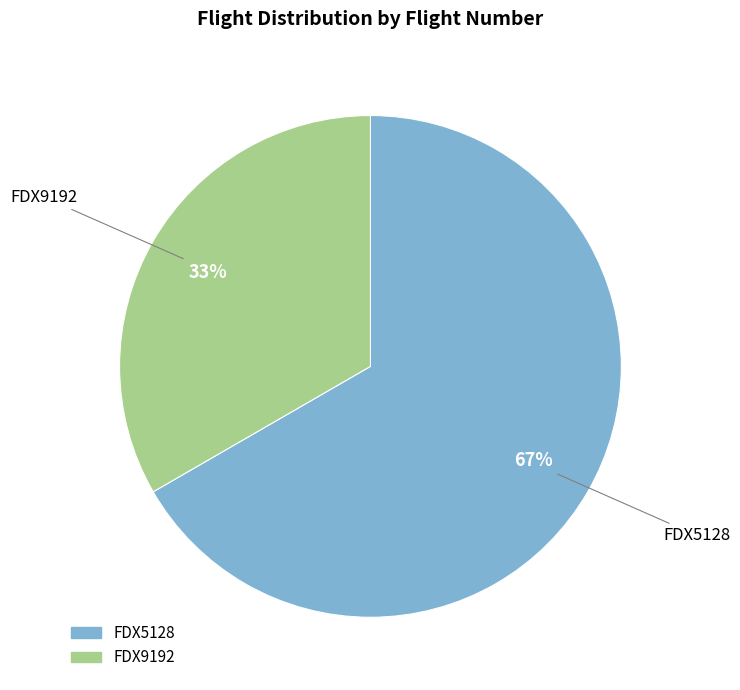

What is the majority slice?

FDX5128